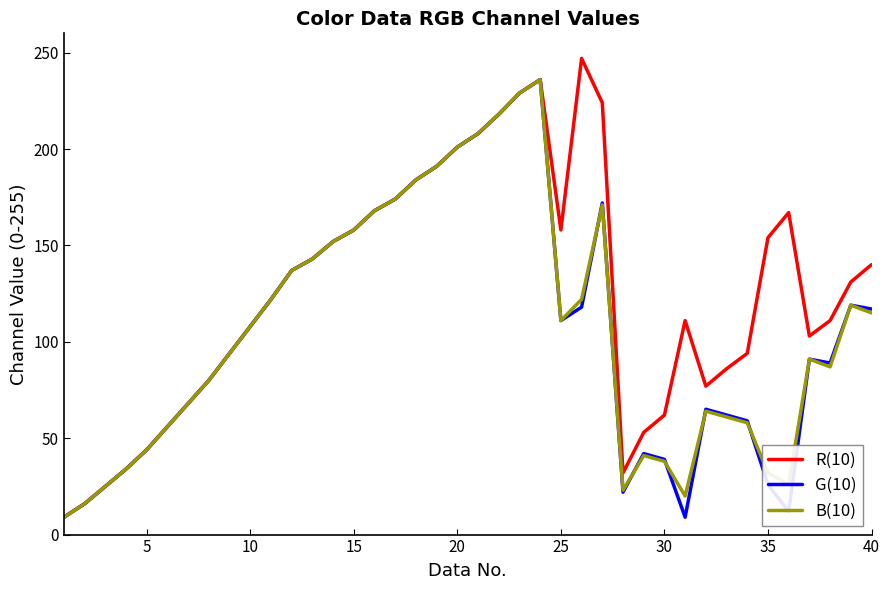

Which series has the largest total across all categories?

R(10)